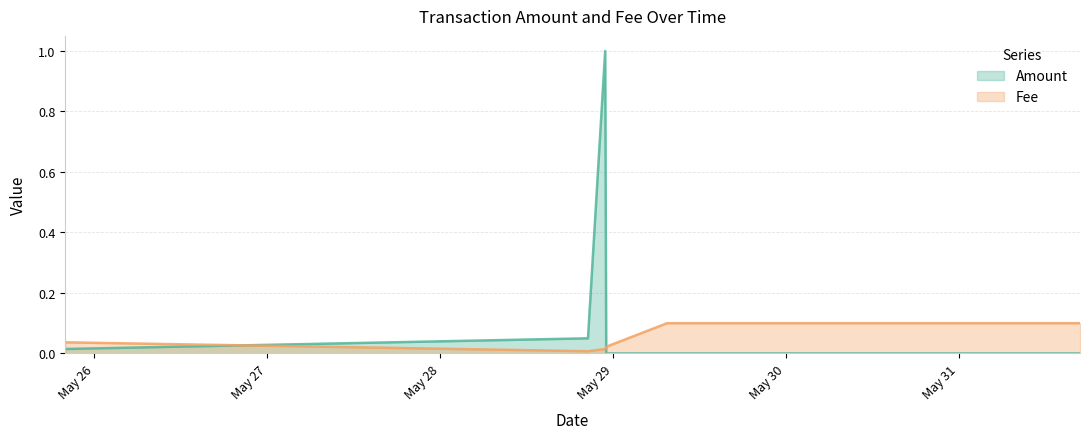

The value of Fee at 2021-05-29 07:29:51 is 0.1. True or false?

True